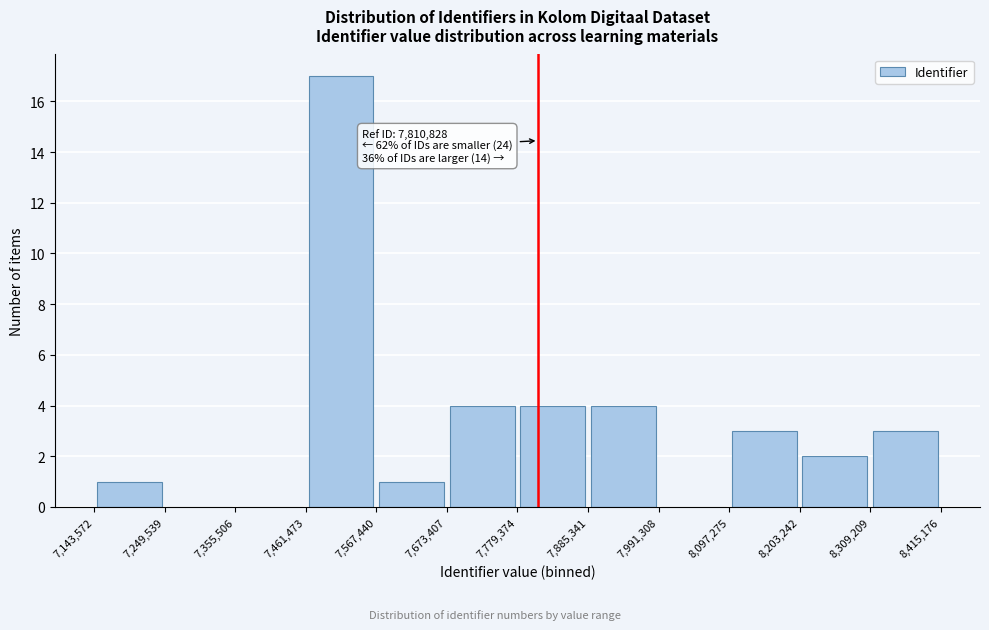

Over which range of the x-axis is the bar tallest?

7,461,473 to 7,567,440